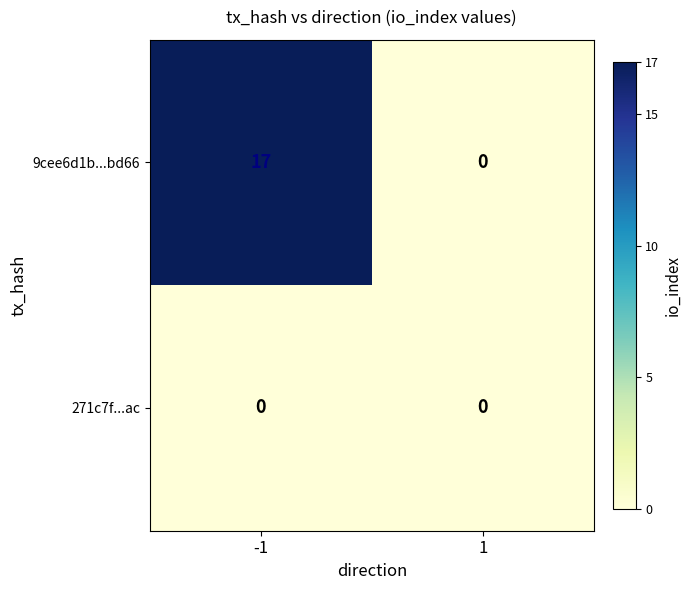

The value of 9cee6d1b...bd66 at -1 is 17. True or false?

True